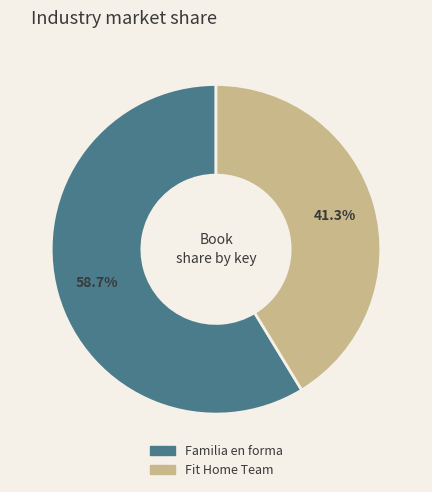

To the nearest percent, what is the combined percentage of Fit Home Team and Familia en forma?

100%